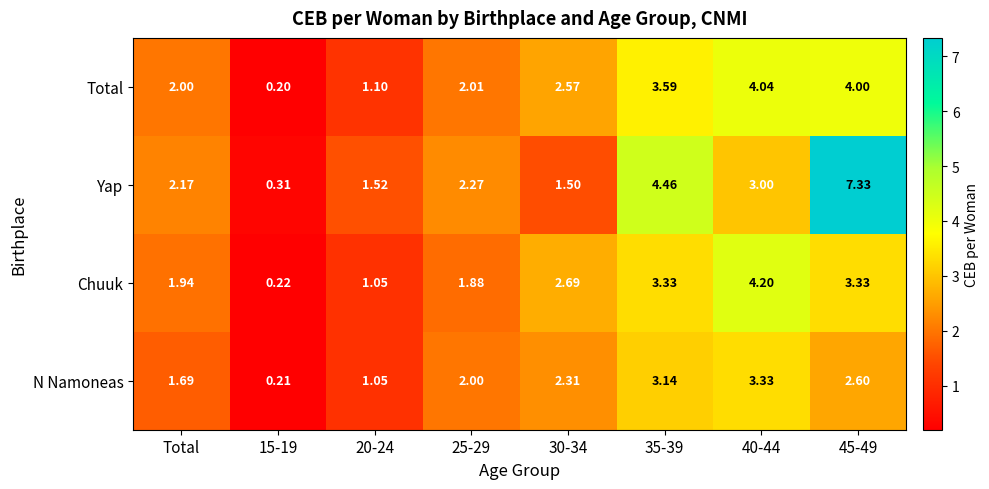

Rank the series at 35-39 from highest to lowest value.

Yap, Total, Chuuk, N Namoneas